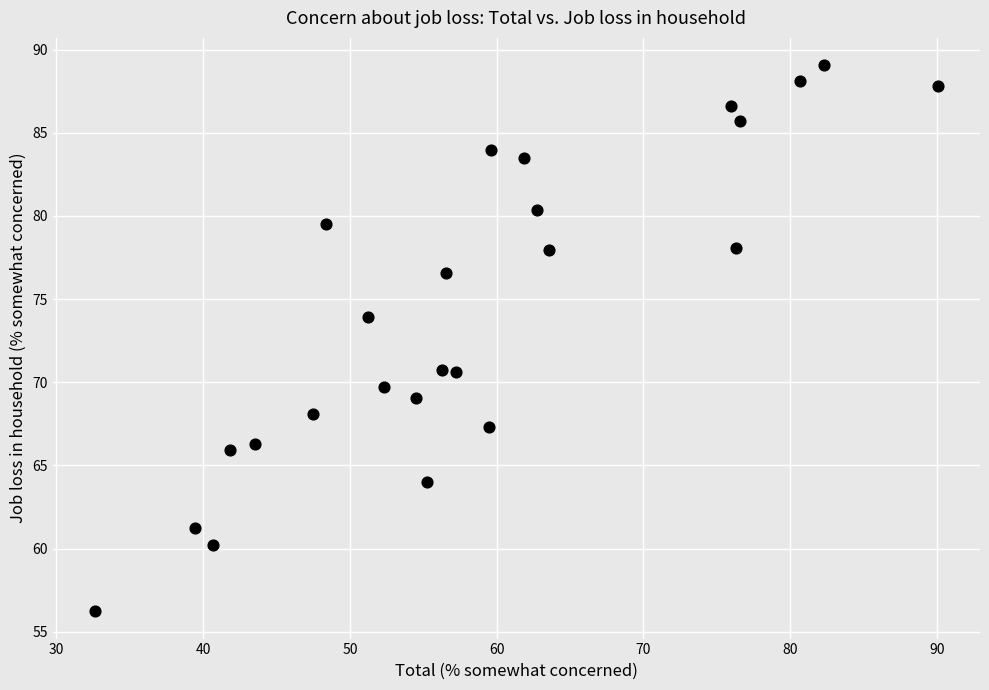

What is the range of Y values (max minus min)?

32.8